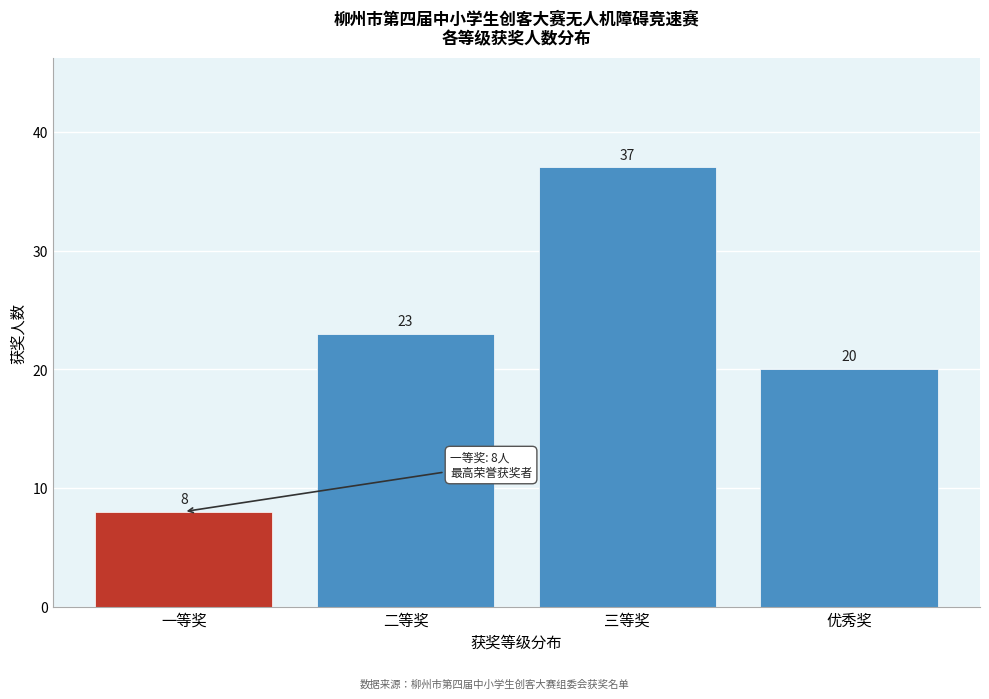

Reading left to right, what are all the values shown in this chart?

8	23	37	20